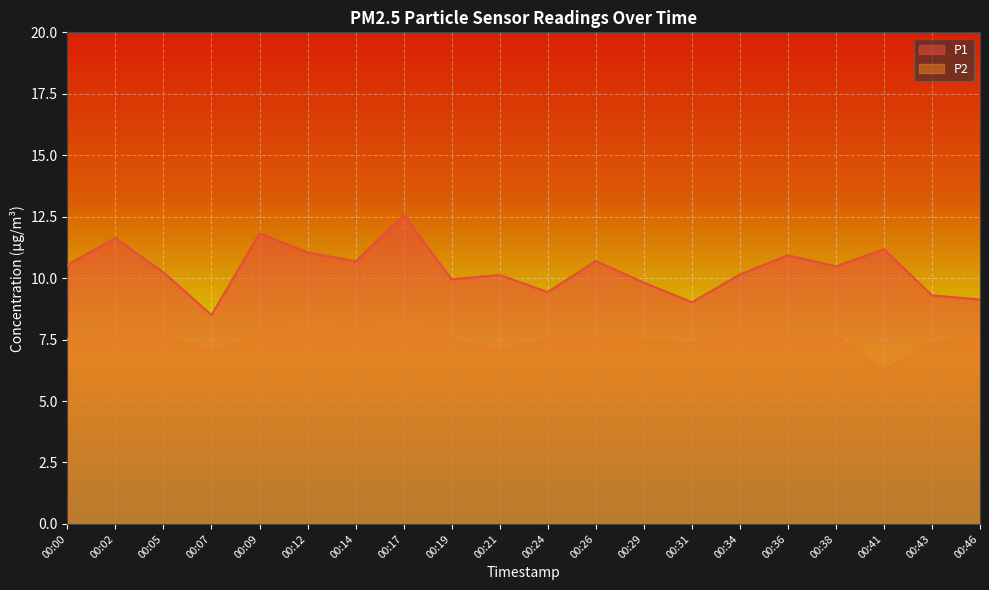

Which label corresponds to the smallest value in the chart?

00:41